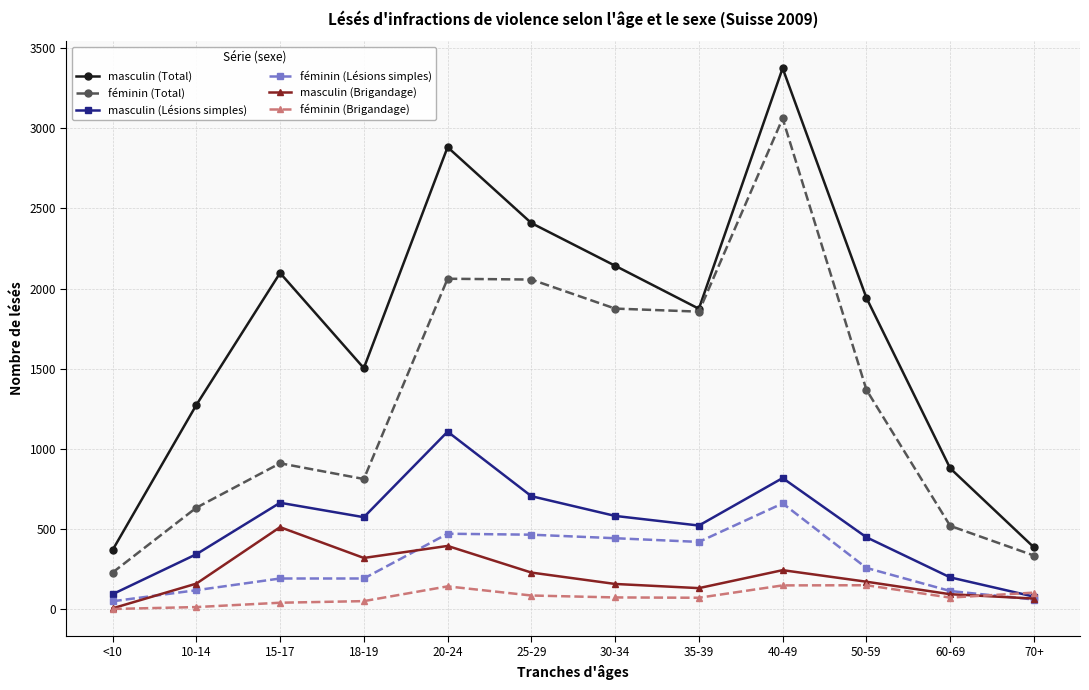

True or false: masculin (Lésions simples) has more than 0 points higher than both neighbors.

True